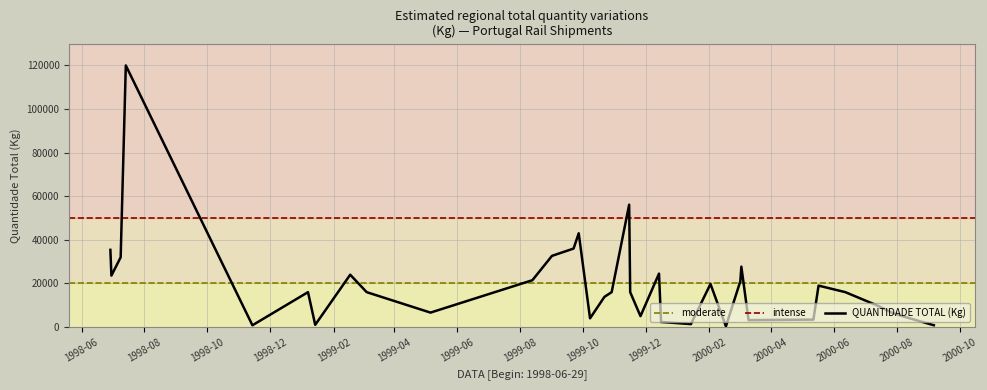

Reading right to left, list all the values displayed in this chart.

820	4740	6400	9680	16000	19000	3400	3165	27700	21000	325	19750	1332	2287	2287	24500	5000	16000	56125	16000	13850	4000	43000	36000	32640	21480	6619	16000	24000	1004	16000	812	120000	32000	23600	35400